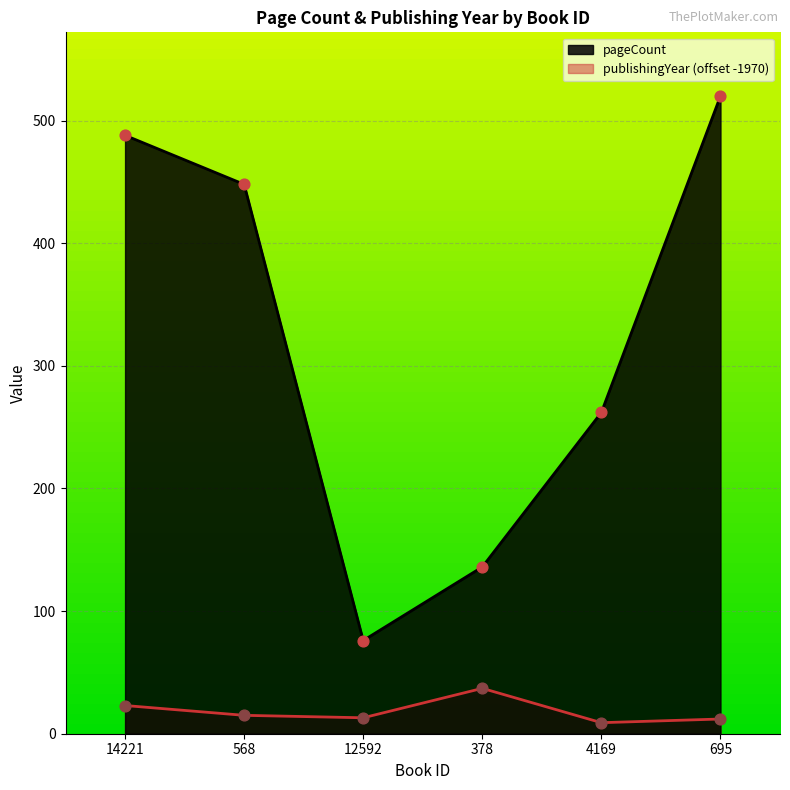

Which series contains the lowest Y value?

publishingYear